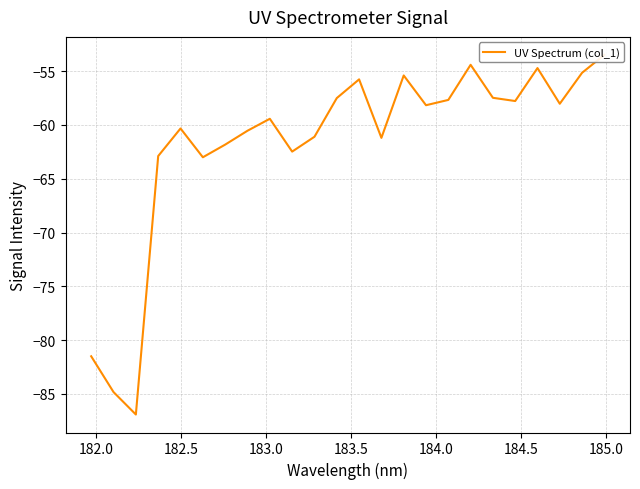

What is the maximum value shown in the chart?

-53.5